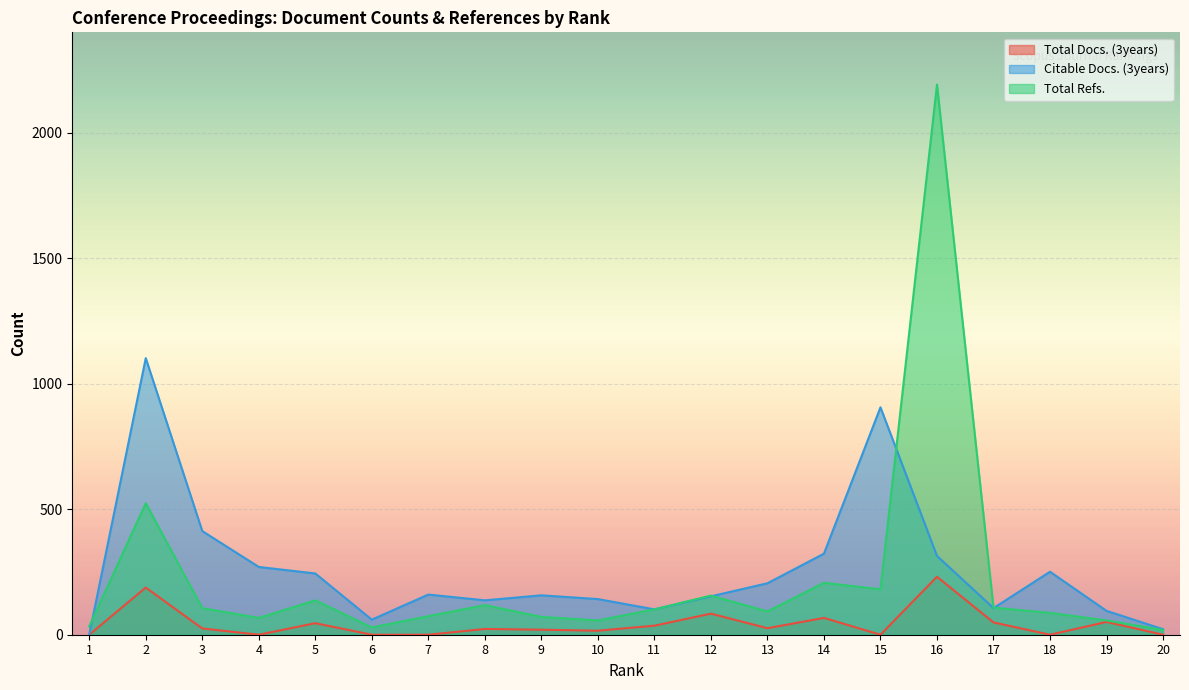

At which label is Total Refs. closest to 1105?

2